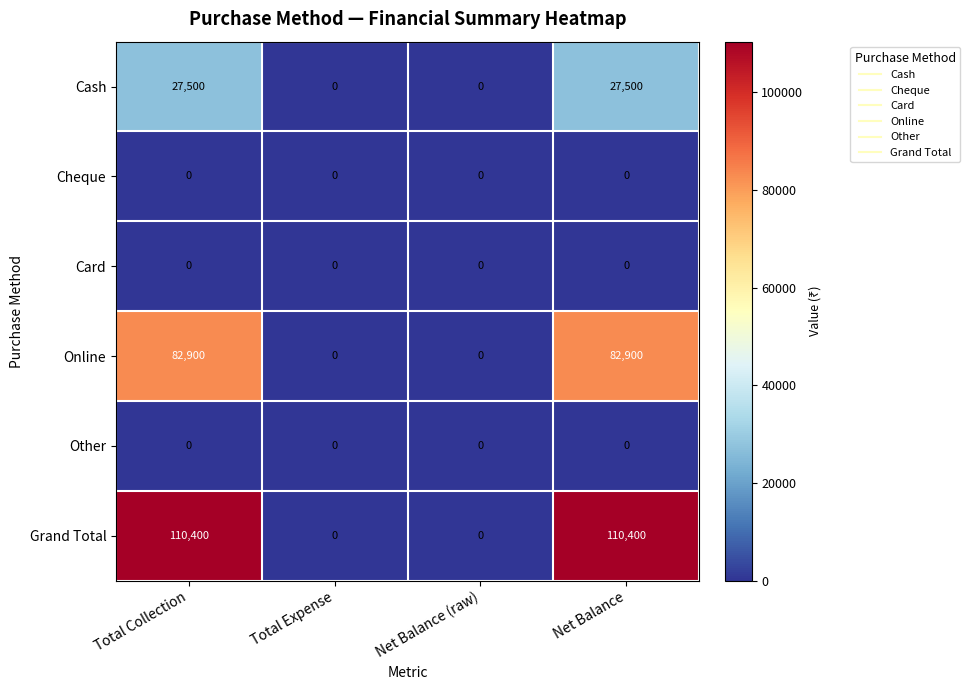

What is the difference between the highest and lowest values at Total Collection?

110400